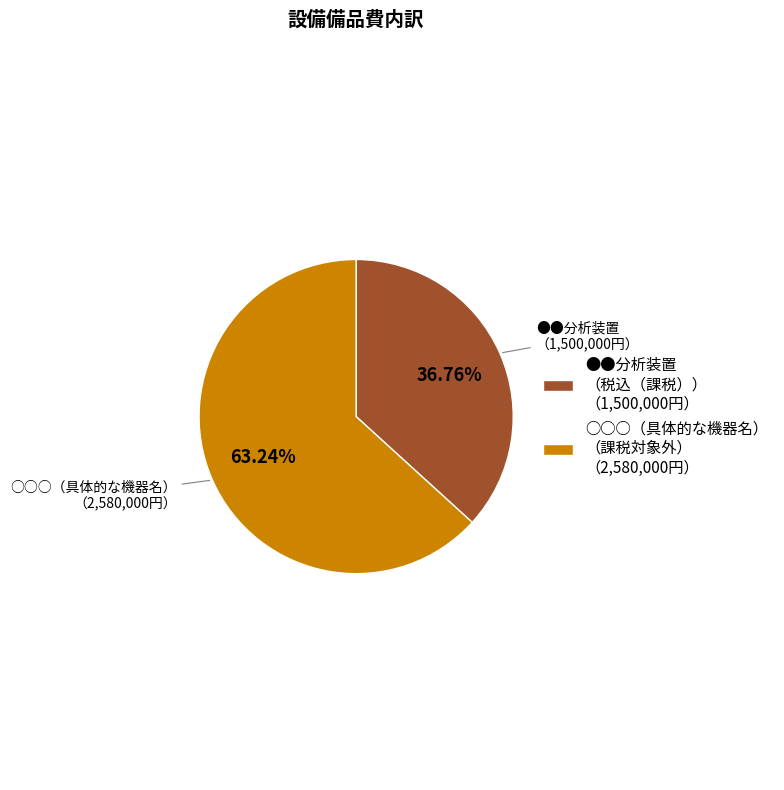

What is the ratio of the value at ●●分析装置 （税込（課税）） （1,500,000円） to the value at ○○○（具体的な機器名） （課税対象外） （2,580,000円）?

0.6